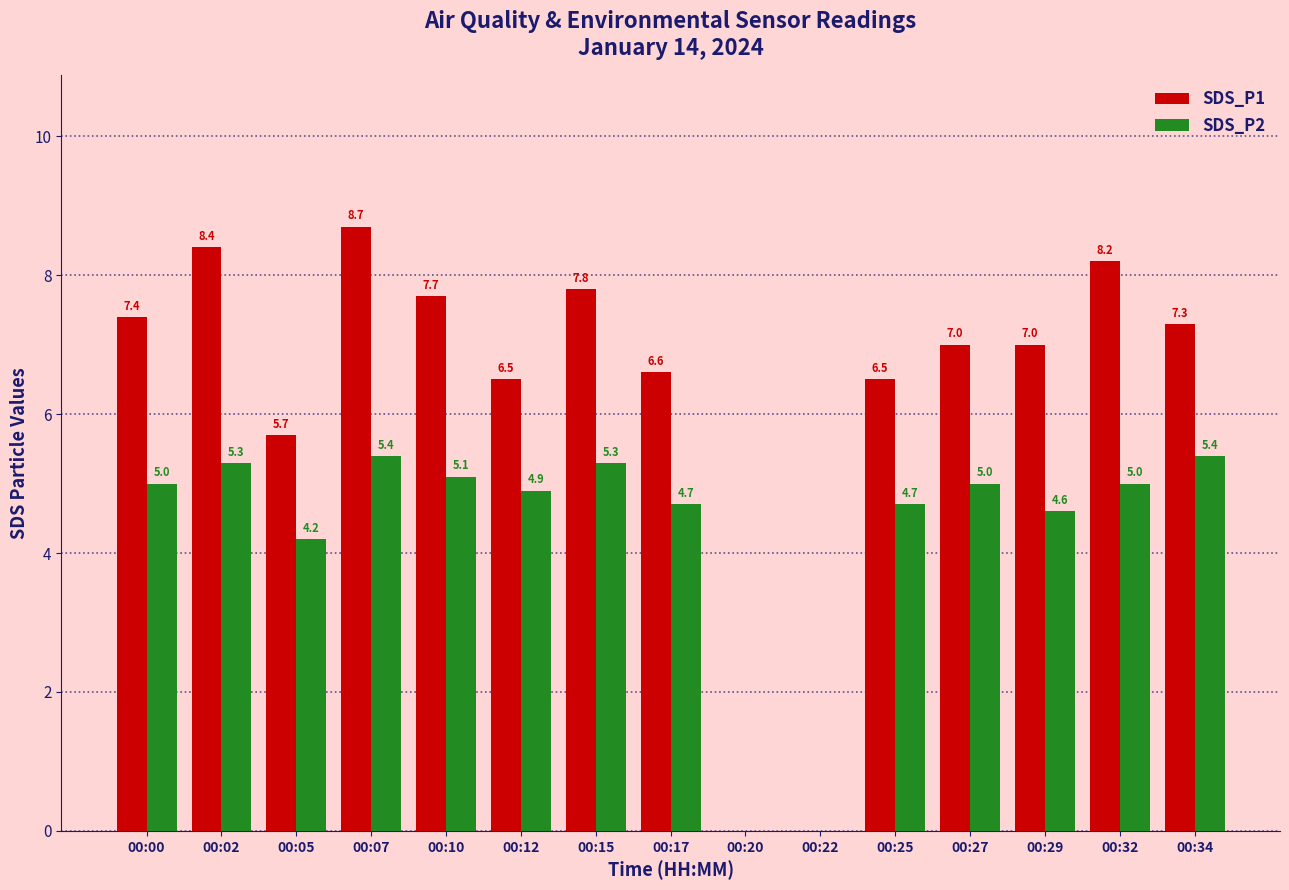

What is the sum of all SDS_P2 values?

64.6